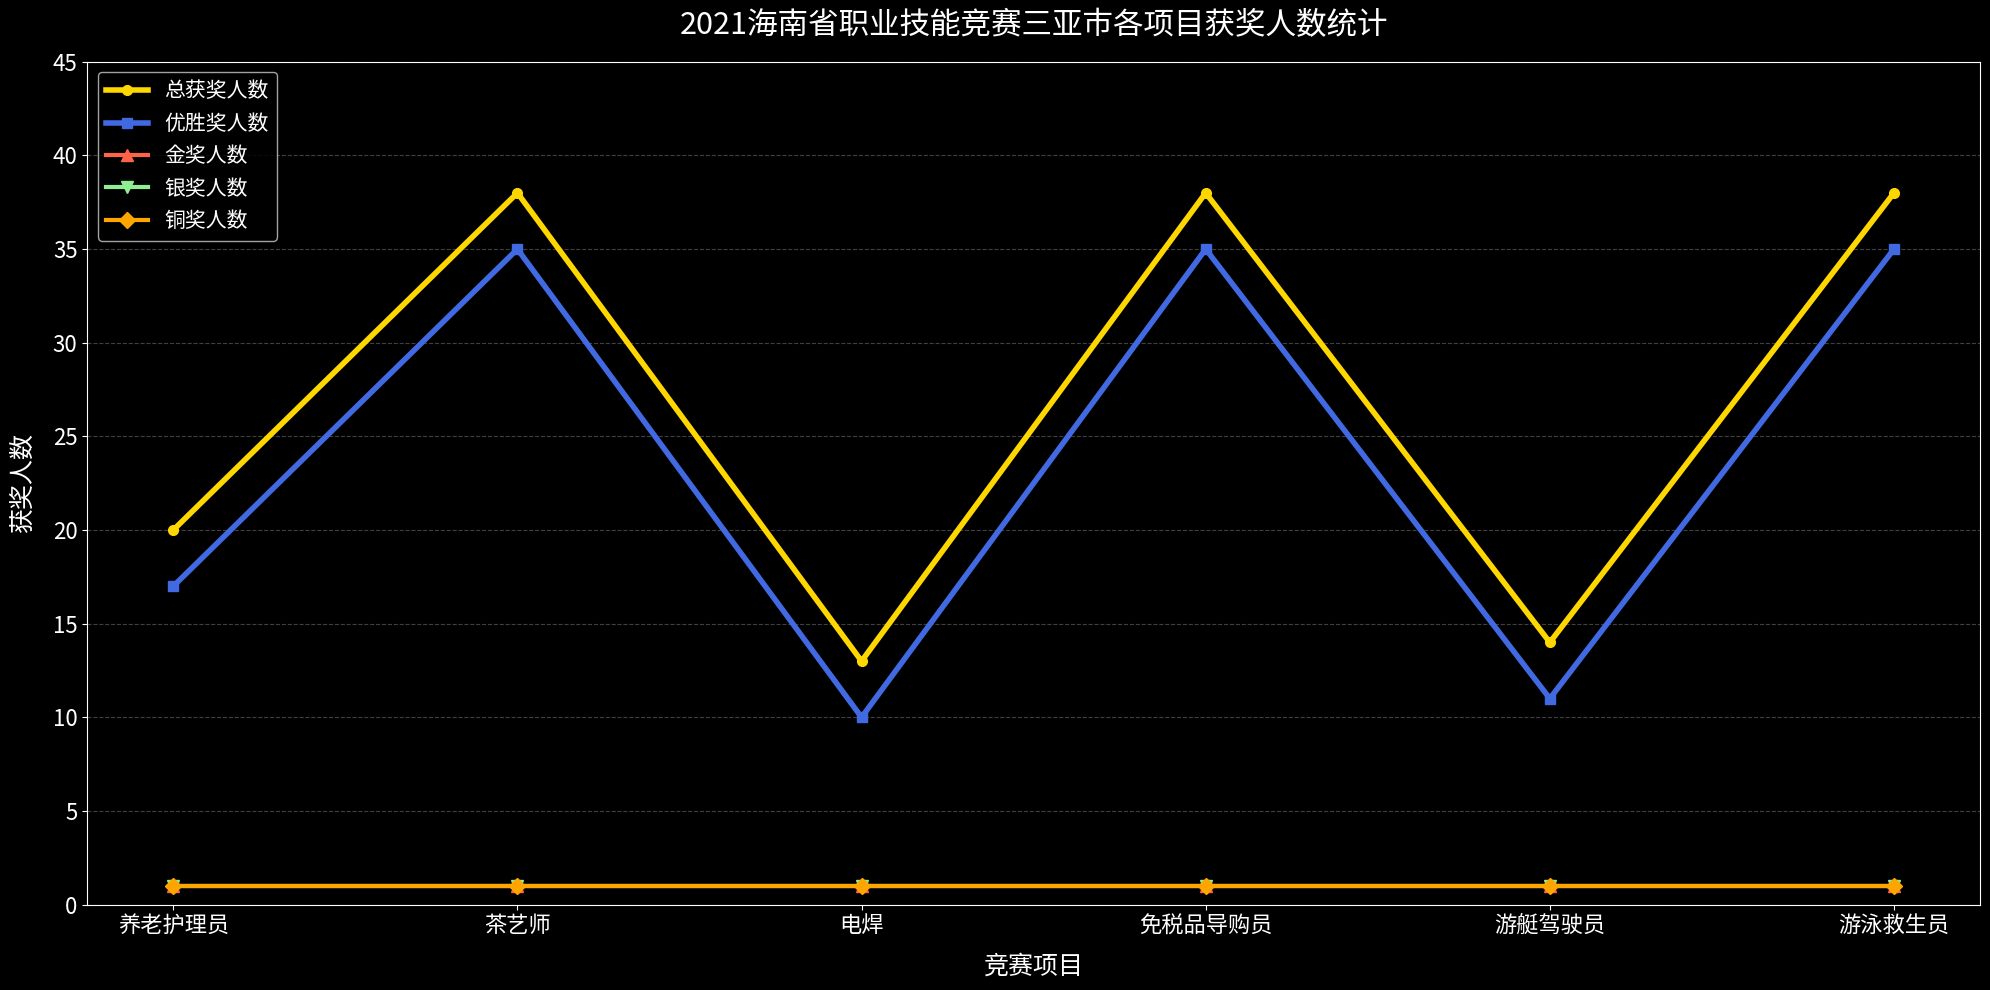

Is this an area chart (filled region under the line)?

No